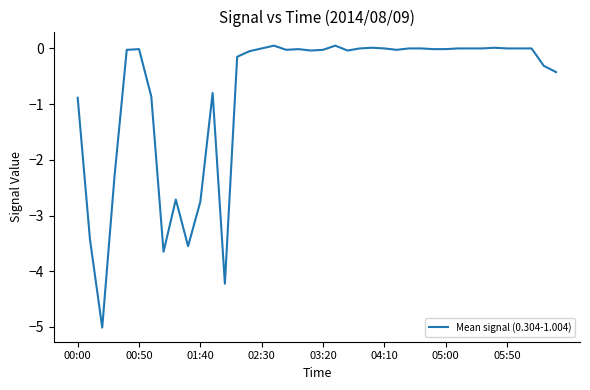

What is the smallest value displayed?

-5.0